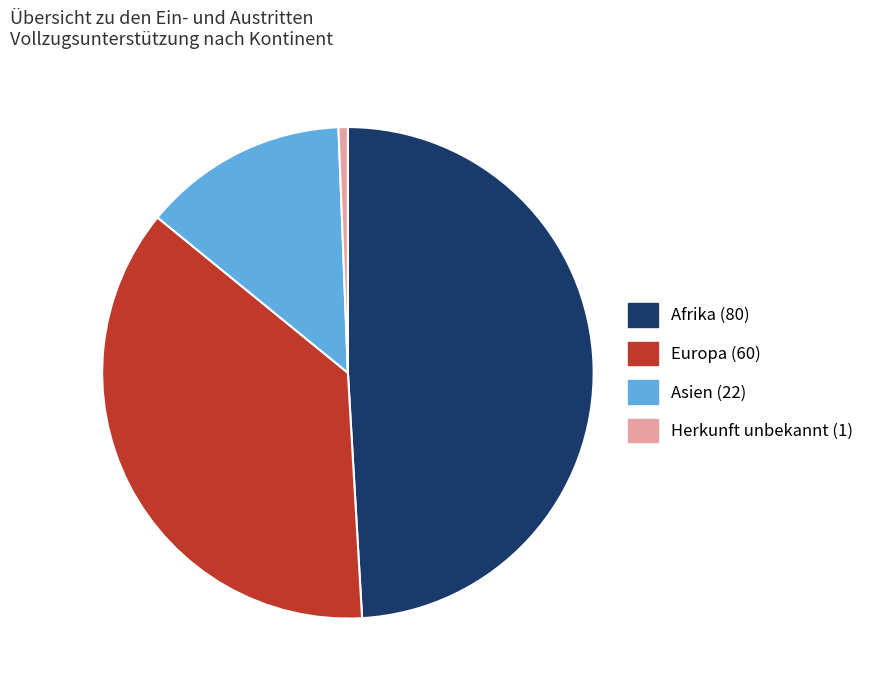

Is it true that Afrika (80) is 49% of the pie?

True